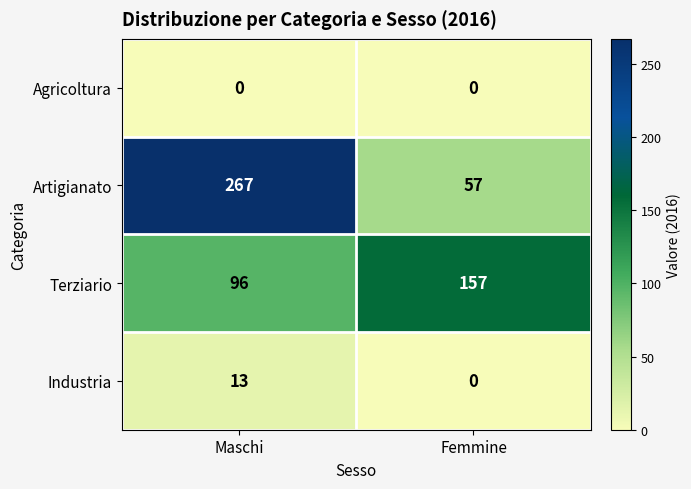

Count the number of data series in this chart.

4